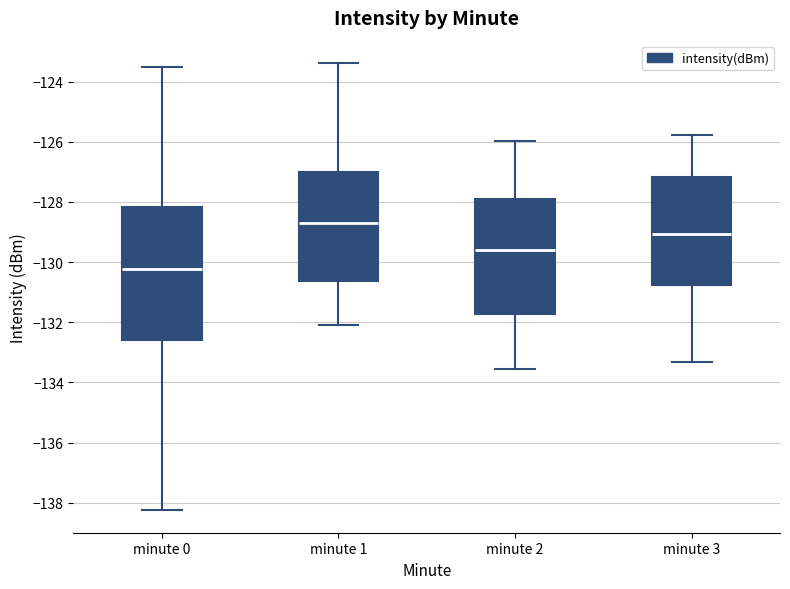

Comparing the boxes themselves (not the whiskers), which one is the tallest?

minute 0